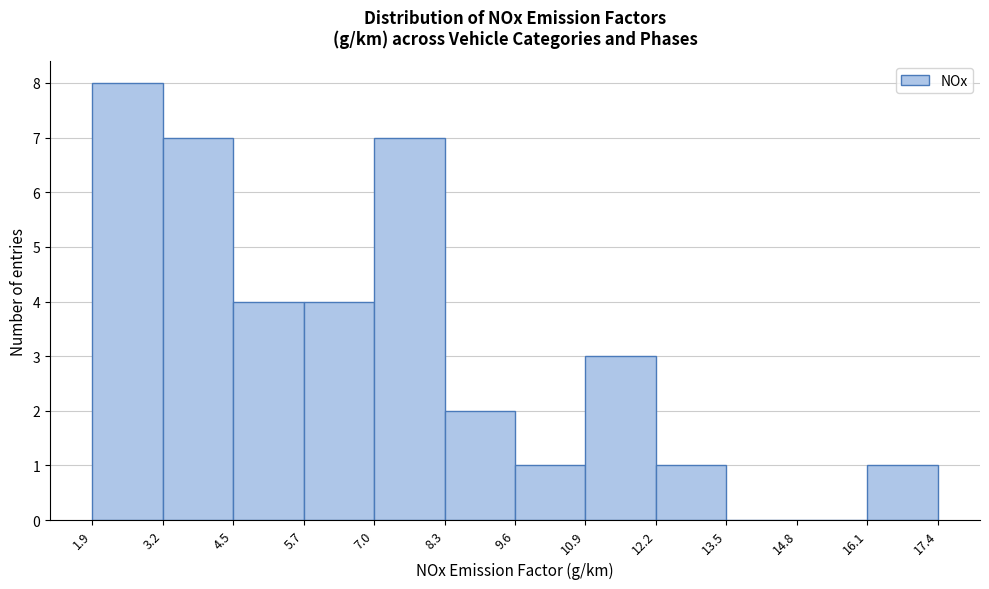

How tall is the bar that spans 16.1 to 17.4 on the x-axis? The values are not printed on the chart, so give them approximately, as read against the axis.

1